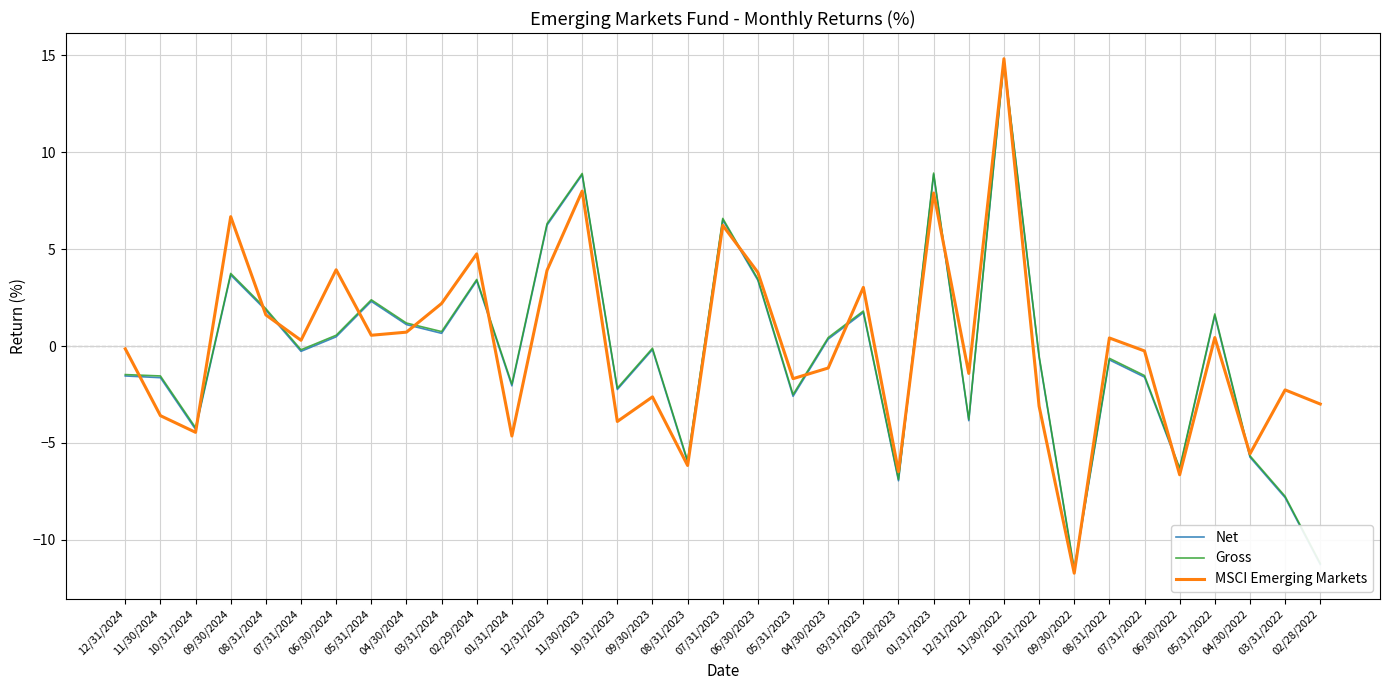

What is the difference between the MSCI Emerging Markets values at 04/30/2024 and 12/31/2022?

2.1